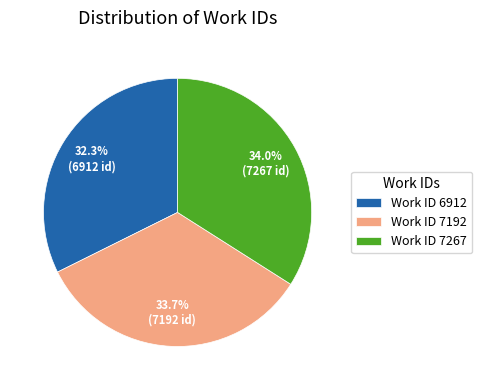

Approximately how many times larger is the value at Work ID 6912 compared to Work ID 7267?

1.0